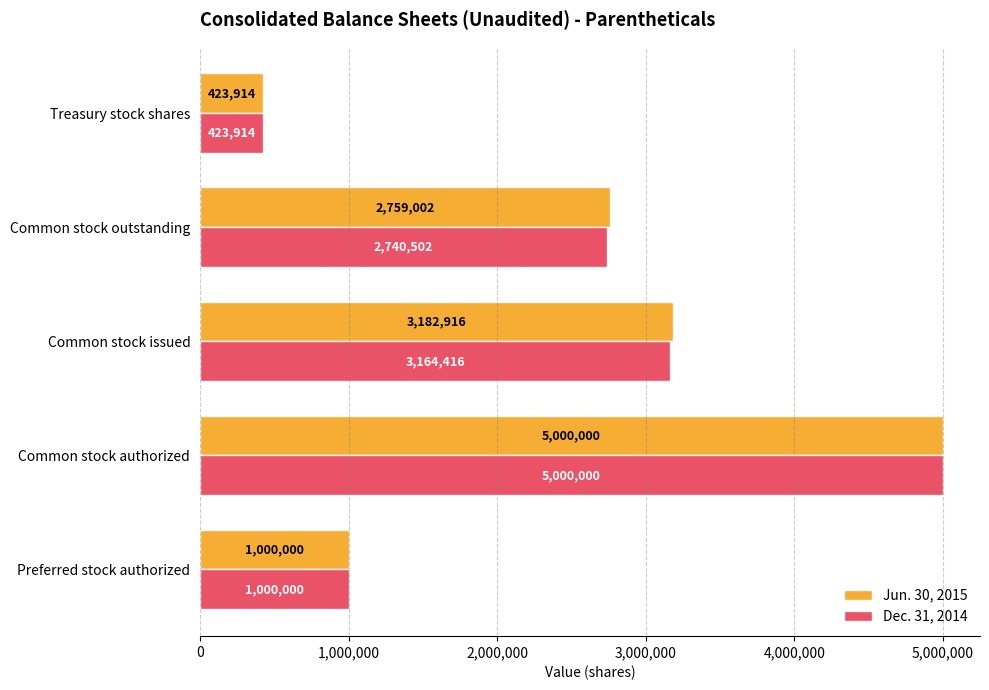

At which category is the sum across all series the highest?

Common stock authorized